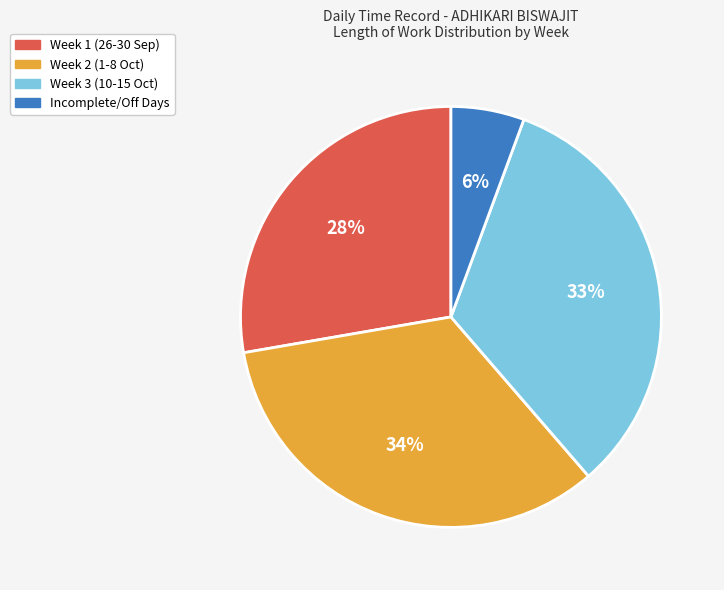

Is it true that Week 3 (10-15 Oct) is 28% of the pie?

False